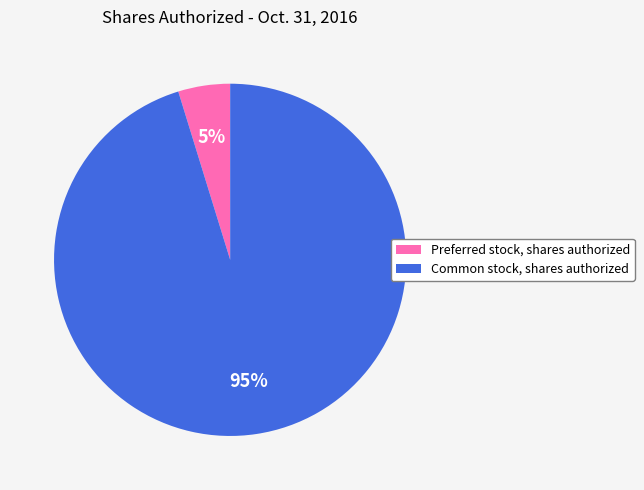

Between Common stock, shares authorized and Preferred stock, shares authorized, which is larger?

Common stock, shares authorized